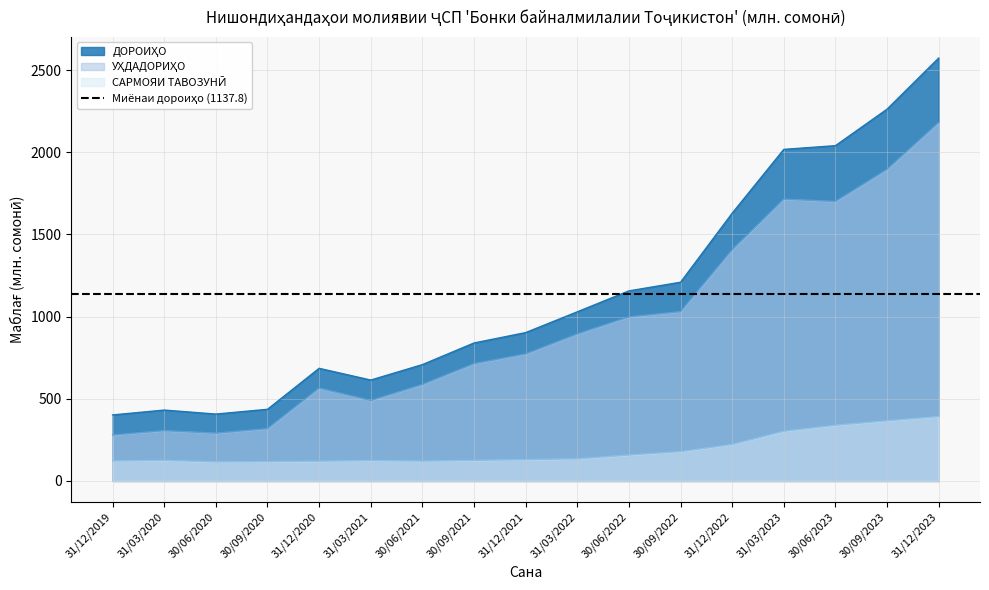

Which series has the largest range (max minus min)?

ДОРОИҲО